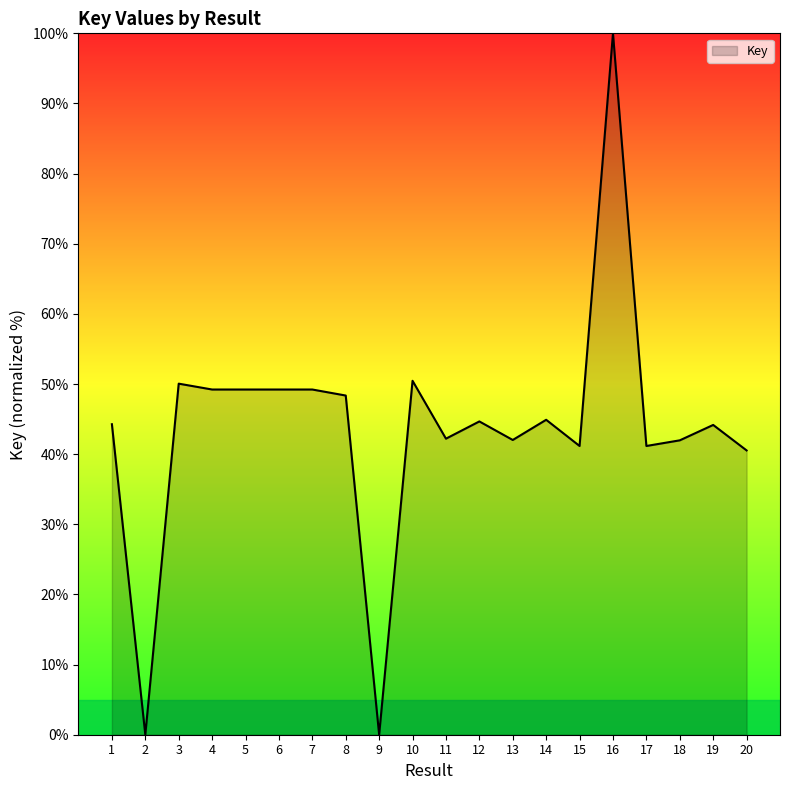

True or false: the data has more than 1 interior local peaks.

True